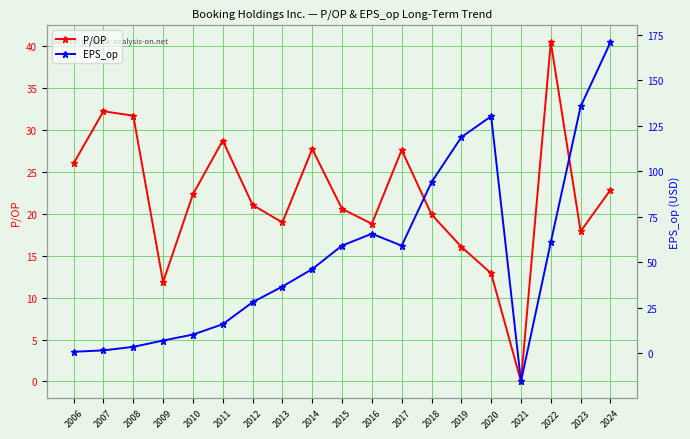

At which category does P/OP reach its first local peak?

2007